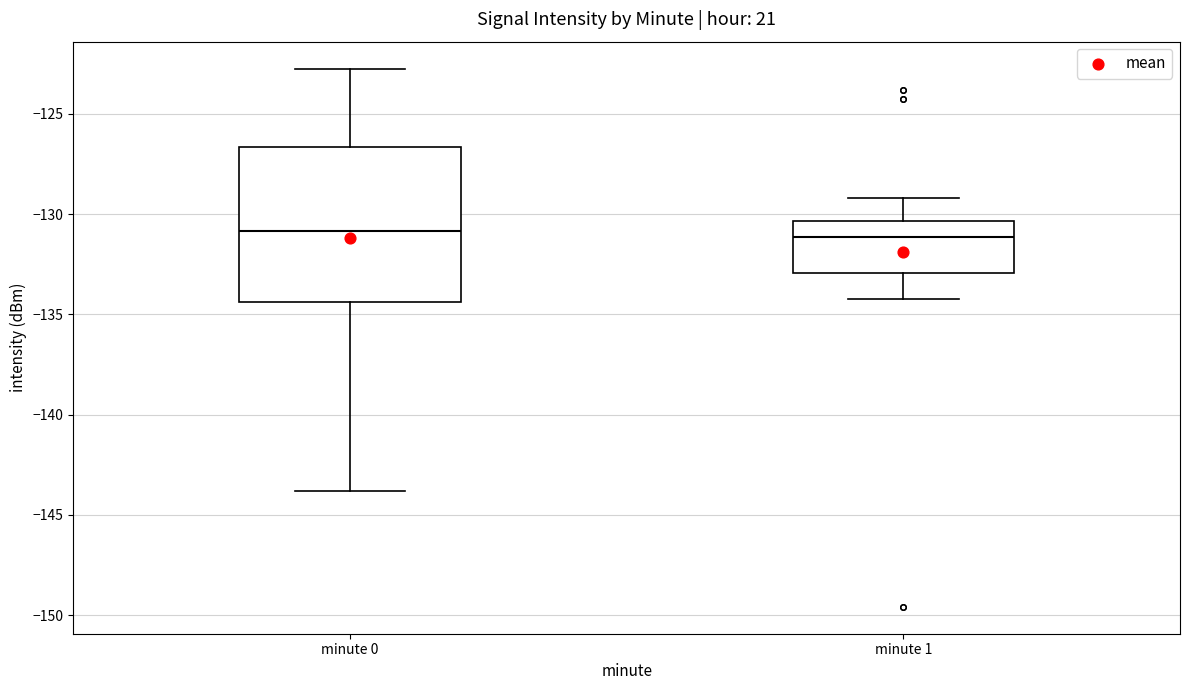

Reading left to right, read every box against the y-axis: the position of its median line, the range the box covers, and the ends of its whiskers. The values are not printed on the chart, so give them approximately, as read against the axis.

minute 0: median -131.0, box -134.5 to -126.5, whiskers -144.0 to -122.5
minute 1: median -131.0, box -133.0 to -130.5, whiskers -134.0 to -129.0